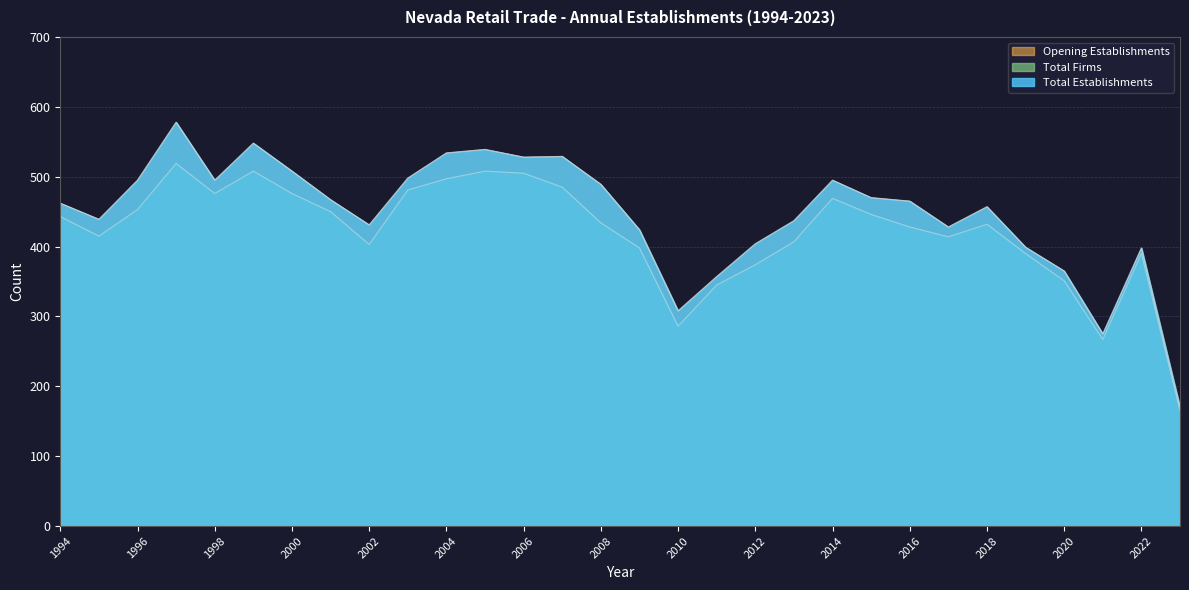

Where is the first local maximum for Total Firms?

1997